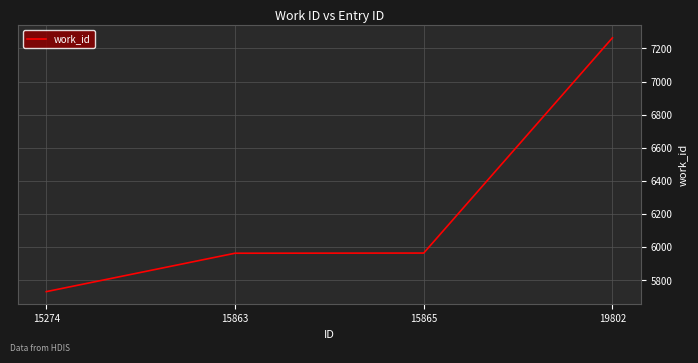

True or false: the data has more than 1 interior local peaks.

False